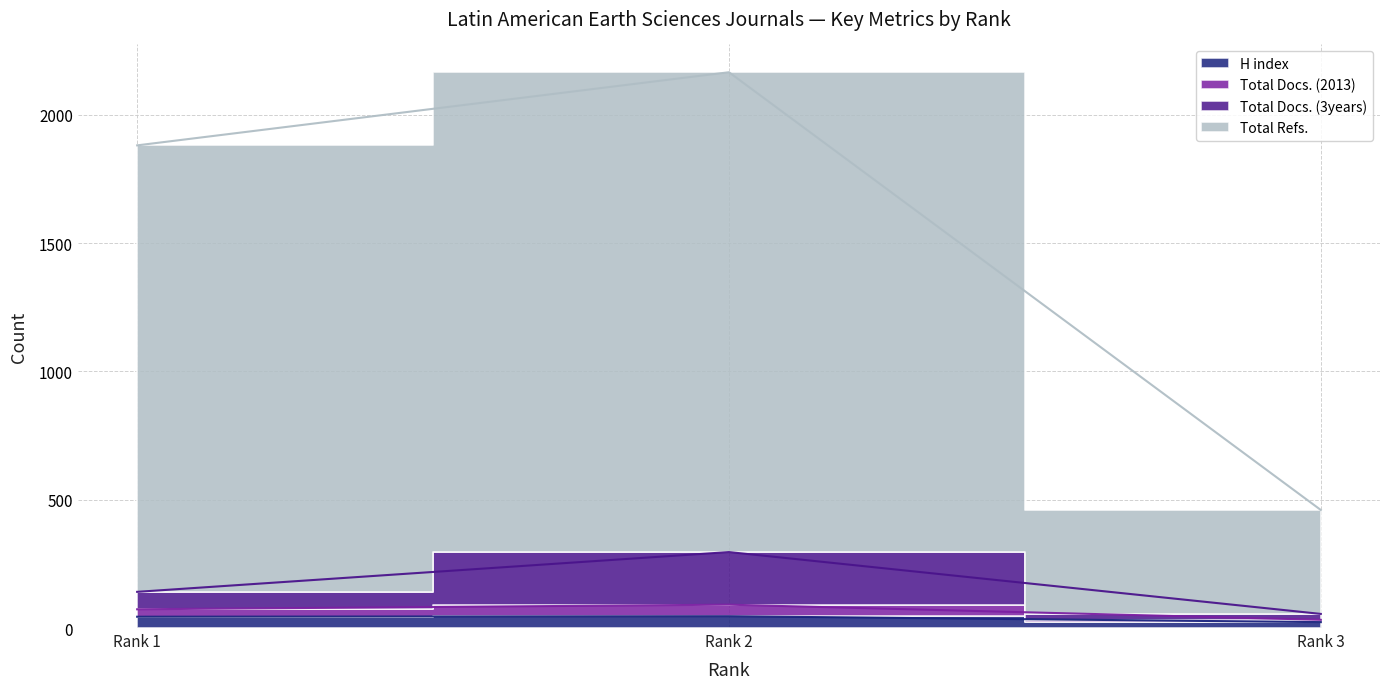

Where does the Total Refs. series first go above 1881?

Rank 2